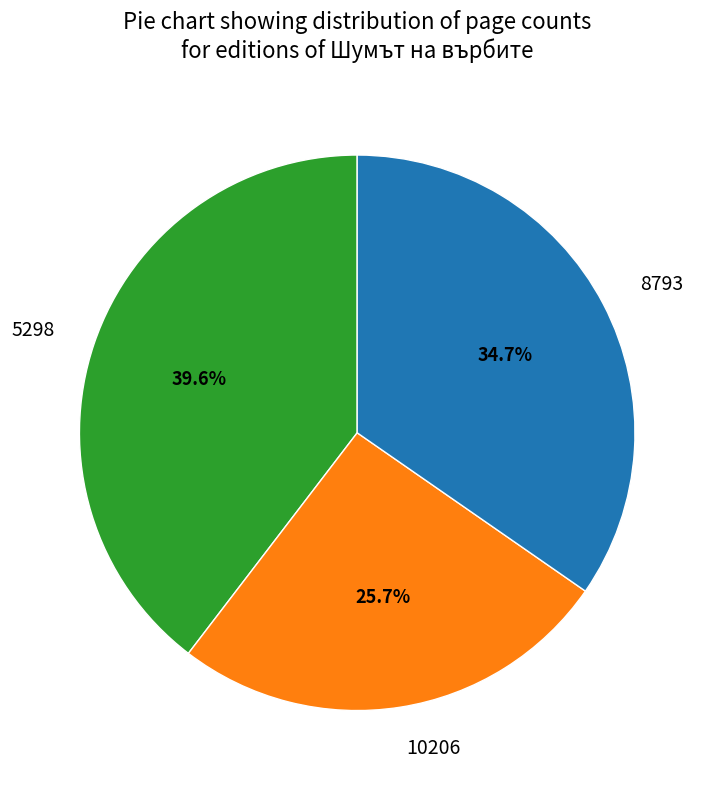

True or false: 5298 accounts for 40% of the total.

True